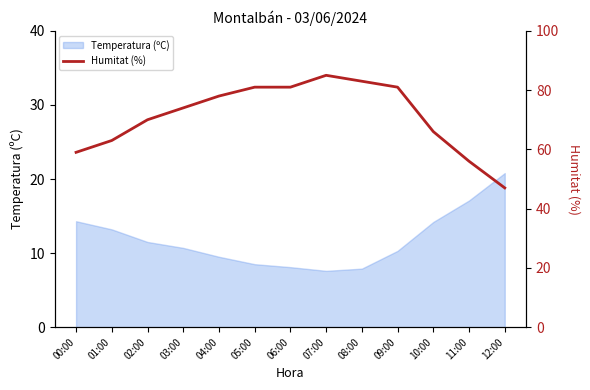

Reading left to right, extract all data points from this chart.

59	63	70	74	78	81	81	85	83	81	66	56	47